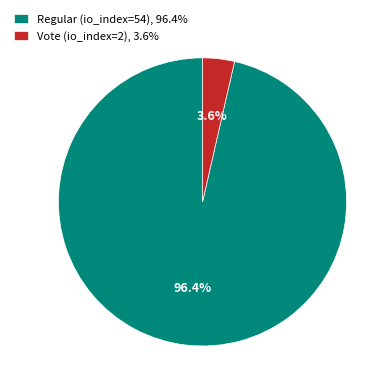

How many slices are in this pie chart?

2